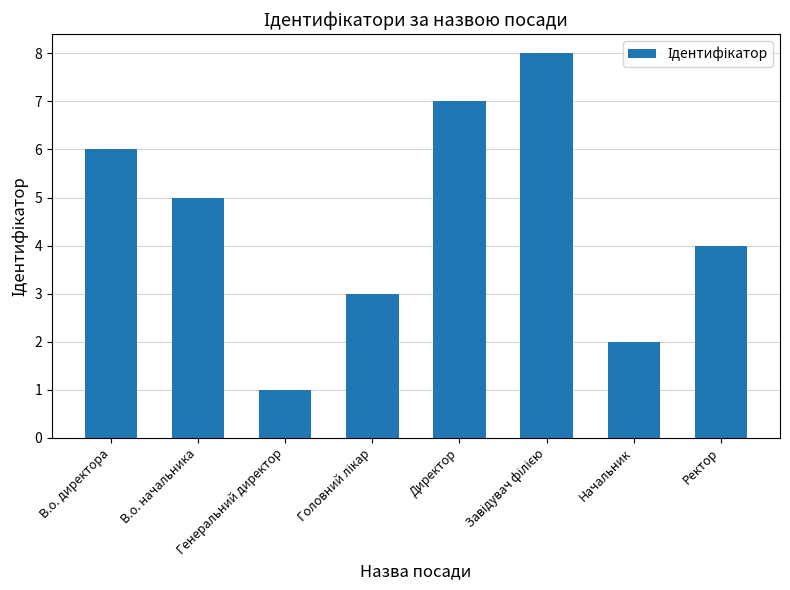

What value does the data have at Директор?

7